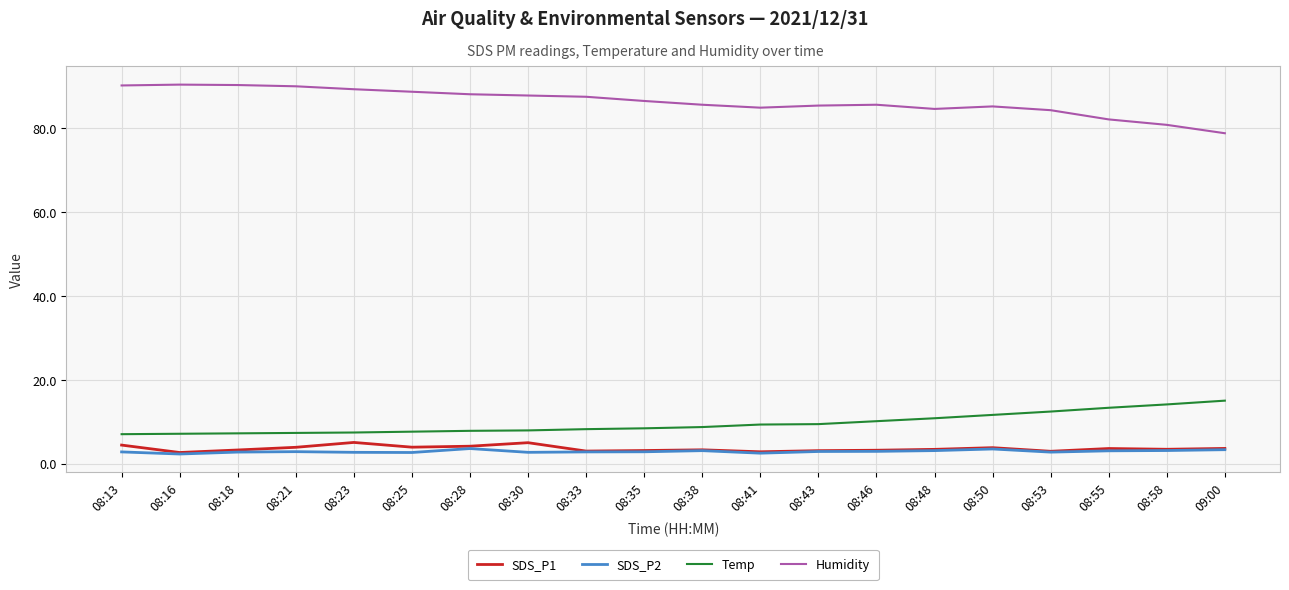

Is the value of Humidity at 08:53 greater than the value of SDS_P2 at 08:38?

Yes